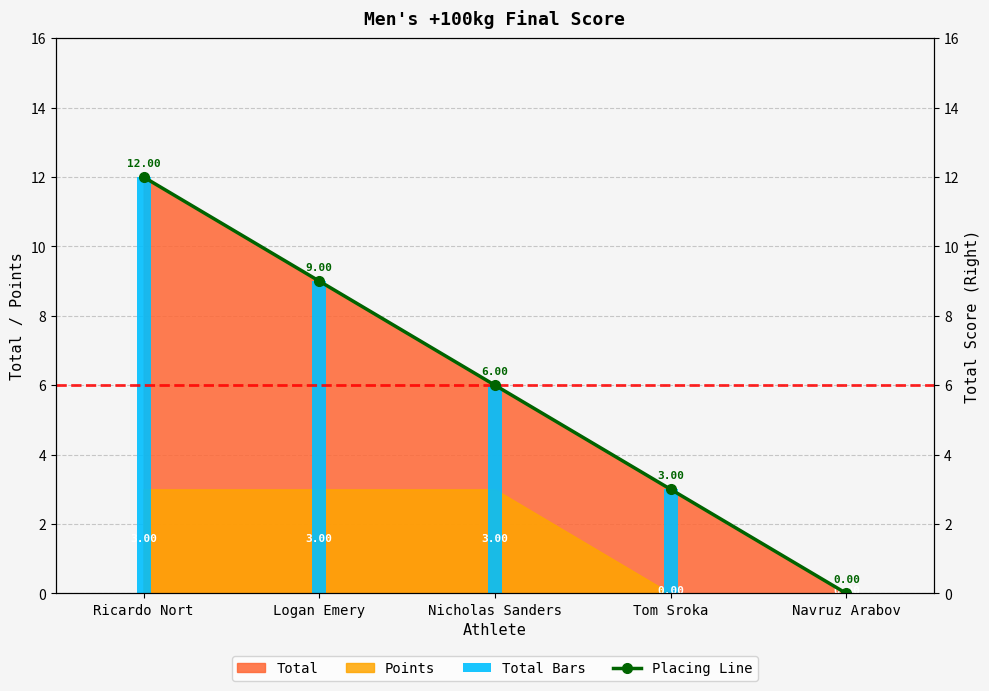

Reading left to right, extract all data points from this chart.

Total Bars: 12	9	6	3	0
Placing Line: 12	9	6	3	0